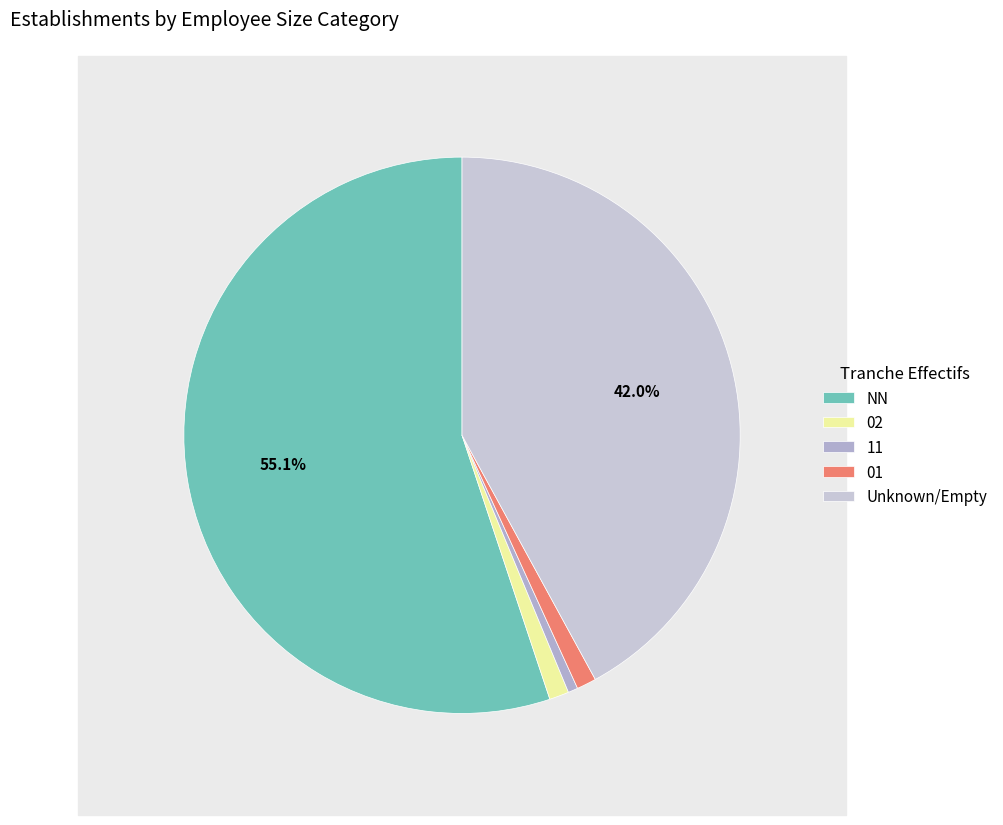

To the nearest percent, what is the difference between the NN and 11 slice percentages?

55%